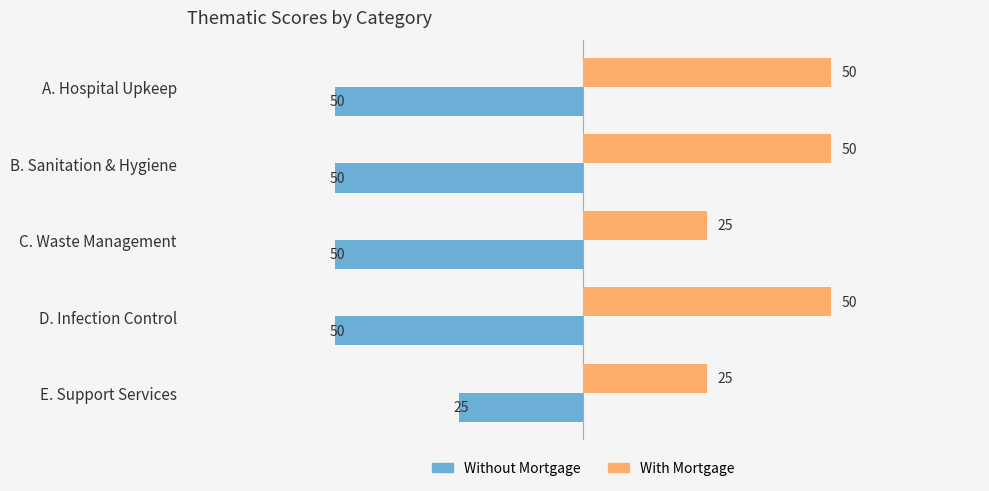

True or false: Without Mortgage has a value of -28 at B. Sanitation & Hygiene.

False